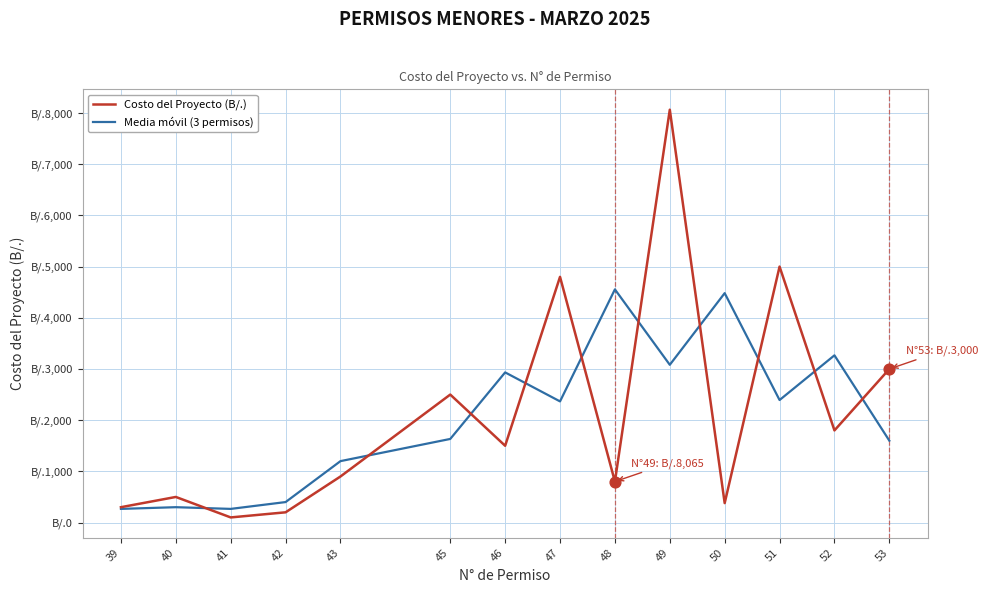

What is the total value across all series at 41?

366.7